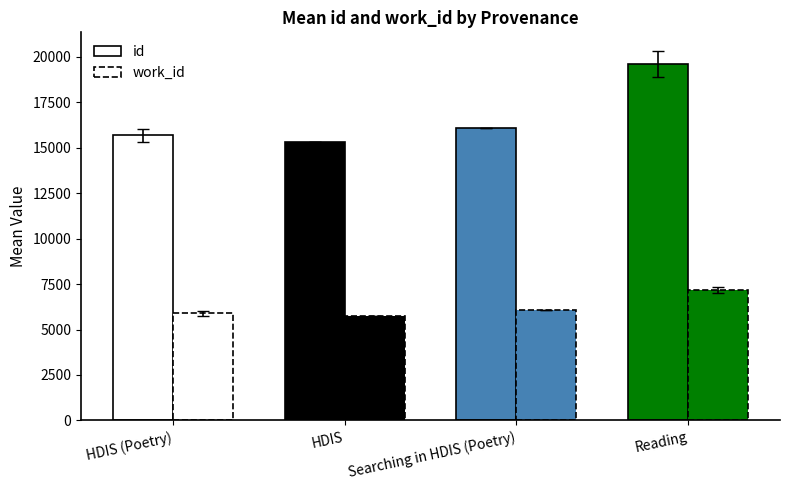

What is the sum of the work_id values at HDIS and Searching in HDIS (Poetry)?

11821.0